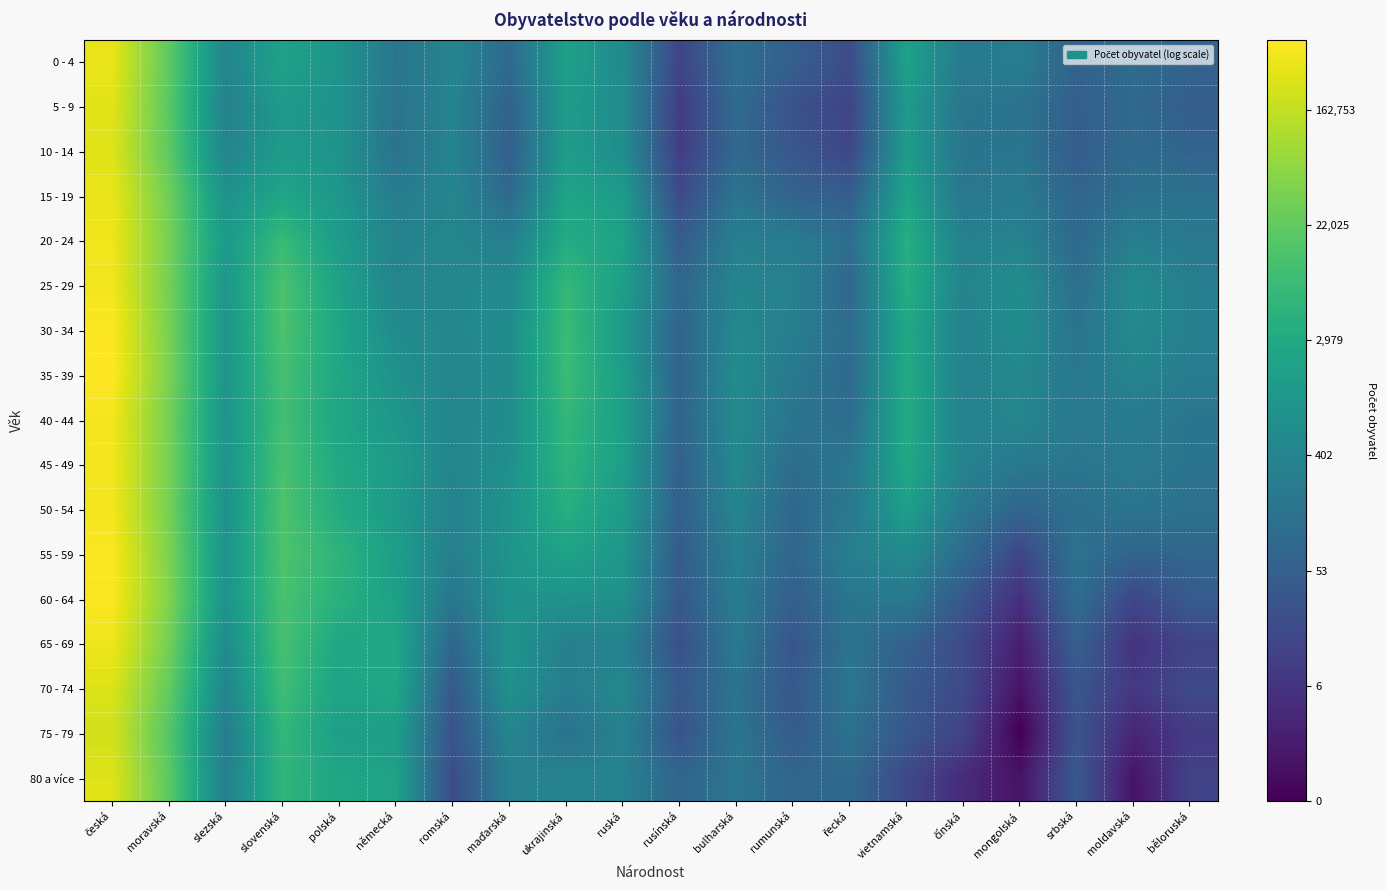

Reading right to left, list all the values displayed in this chart.

0 - 4: běloruská=4.2	moldavská=4.7	srbská=4.1	mongolská=5.7	čínská=5.4	vietnamská=7.6	řecká=3.0	rumunská=4.0	bulharská=4.8	rusínská=2.7	ruská=6.4	ukrajinská=7.5	maďarská=4.6	romská=6.0	německá=5.1	polská=6.8	slovenská=7.6	slezská=6.0	moravská=9.9	česká=12.8
5 - 9: běloruská=3.9	moldavská=4.5	srbská=4.0	mongolská=5.0	čínská=5.2	vietnamská=7.2	řecká=2.7	rumunská=3.3	bulharská=4.6	rusínská=2.3	ruská=6.4	ukrajinská=7.2	maďarská=4.1	romská=6.0	německá=5.1	polská=6.7	slovenská=7.1	slezská=5.8	moravská=9.8	česká=12.6
10 - 14: běloruská=4.2	moldavská=4.6	srbská=3.9	mongolská=5.2	čínská=5.1	vietnamská=7.3	řecká=2.8	rumunská=3.6	bulharská=4.5	rusínská=2.4	ruská=6.5	ukrajinská=7.3	maďarská=4.0	romská=6.0	německá=5.0	polská=6.8	slovenská=7.2	slezská=6.0	moravská=9.9	česká=12.6
15 - 19: běloruská=5.0	moldavská=4.9	srbská=4.3	mongolská=5.4	čínská=5.3	vietnamská=7.7	řecká=4.0	rumunská=4.2	bulharská=5.1	rusínská=3.0	ruská=7.2	ukrajinská=7.7	maďarská=4.6	romská=6.0	německá=5.5	polská=6.9	slovenská=7.8	slezská=6.7	moravská=10.3	česká=12.8
20 - 24: běloruská=5.3	moldavská=5.7	srbská=4.5	mongolská=5.9	čínská=5.8	vietnamská=8.3	řecká=4.8	rumunská=5.5	bulharská=5.7	rusínská=3.9	ruská=7.6	ukrajinská=8.1	maďarská=5.7	romská=6.1	německá=5.9	polská=7.3	slovenská=9.0	slezská=7.1	moravská=10.5	česká=12.9
25 - 29: běloruská=5.7	moldavská=6.3	srbská=4.8	mongolská=6.5	čínská=6.0	vietnamská=8.2	řecká=4.5	rumunská=5.8	bulharská=6.0	rusínská=4.4	ruská=7.4	ukrajinská=8.8	maďarská=6.3	romská=6.1	německá=6.0	polská=7.6	slovenská=9.5	slezská=7.0	moravská=10.4	česká=13.0
30 - 34: běloruská=5.7	moldavská=6.2	srbská=5.1	mongolská=6.5	čínská=5.8	vietnamská=7.9	řecká=4.6	rumunská=5.7	bulharská=6.2	rusínská=4.2	ruská=7.2	ukrajinská=9.0	maďarská=6.4	romská=6.1	německá=6.4	polská=7.8	slovenská=9.5	slezská=6.9	moravská=10.5	česká=13.2
35 - 39: běloruská=5.5	moldavská=6.0	srbská=5.2	mongolská=6.2	čínská=5.8	vietnamská=8.1	řecká=4.6	rumunská=5.3	bulharská=6.4	rusínská=4.2	ruská=7.4	ukrajinská=9.0	maďarská=6.4	romská=6.0	německá=6.7	polská=7.8	slovenská=9.3	slezská=6.9	moravská=10.6	česká=13.2
40 - 44: běloruská=5.1	moldavská=5.5	srbská=5.3	mongolská=6.1	čínská=5.8	vietnamská=8.1	řecká=4.7	rumunská=5.1	bulharská=6.3	rusínská=4.2	ruská=7.5	ukrajinská=8.8	maďarská=6.5	romská=6.0	německá=7.0	polská=7.8	slovenská=9.3	slezská=6.8	moravská=10.4	česká=13.0
45 - 49: běloruská=5.1	moldavská=5.4	srbská=5.2	mongolská=5.3	čínská=5.9	vietnamská=7.9	řecká=5.2	rumunská=4.7	bulharská=6.2	rusínská=4.0	ruská=7.4	ukrajinská=8.6	maďarská=6.6	romská=6.0	německá=7.2	polská=8.0	slovenská=9.4	slezská=6.8	moravská=10.5	česká=13.0
50 - 54: běloruská=4.9	moldavská=5.1	srbská=4.8	mongolská=4.3	čínská=5.3	vietnamská=7.4	řecká=5.3	rumunská=4.4	bulharská=6.0	rusínská=4.0	ruská=7.2	ukrajinská=8.3	maďarská=6.8	romská=5.8	německá=7.1	polská=8.1	slovenská=9.5	slezská=6.7	moravská=10.5	česká=13.0
55 - 59: běloruská=4.4	moldavská=4.2	srbská=5.0	mongolská=2.8	čínská=4.7	vietnamská=6.3	řecká=5.7	rumunská=4.3	bulharská=5.7	rusínská=3.8	ruská=7.0	ukrajinská=7.6	maďarská=6.9	romská=5.7	německá=7.4	polská=8.6	slovenská=9.5	slezská=6.8	moravská=10.6	česká=13.1
60 - 64: běloruská=3.8	moldavská=2.8	srbská=4.7	mongolská=1.8	čínská=3.6	vietnamská=5.4	řecká=5.2	rumunská=4.0	bulharská=5.5	rusínská=3.7	ruská=6.7	ukrajinská=6.8	maďarská=6.7	romská=5.2	německá=7.5	polská=8.4	slovenská=9.4	slezská=6.8	moravská=10.7	česká=13.2
65 - 69: běloruská=2.7	moldavská=1.9	srbská=4.0	mongolská=1.1	čínská=3.0	vietnamská=4.1	řecká=5.0	rumunská=3.5	bulharská=5.4	rusínská=3.2	ruská=5.8	ukrajinská=5.7	maďarská=6.8	romská=4.3	německá=7.9	polská=7.9	slovenská=9.3	slezská=6.3	moravská=10.4	česká=12.9
70 - 74: běloruská=2.9	moldavská=2.2	srbská=3.5	mongolská=0.7	čínská=3.0	vietnamská=3.7	řecká=5.2	rumunská=3.6	bulharská=5.0	rusínská=3.7	ruská=6.2	ukrajinská=5.6	maďarská=6.7	romská=3.7	německá=7.8	polská=7.6	slovenská=9.1	slezská=6.0	moravská=10.1	česká=12.5
75 - 79: běloruská=2.3	moldavská=1.4	srbská=3.5	mongolská=0.0	čínská=2.6	vietnamská=3.6	řecká=5.0	rumunská=3.8	bulharská=5.2	rusínská=3.4	ruská=5.8	ukrajinská=4.9	maďarská=6.0	romská=3.4	německá=7.3	polská=7.4	slovenská=8.7	slezská=5.6	moravská=9.7	česká=12.3
80 a více: běloruská=2.6	moldavská=0.7	srbská=3.7	mongolská=0.7	čínská=1.6	vietnamská=2.9	řecká=4.5	rumunská=4.3	bulharská=5.2	rusínská=4.3	ruská=5.8	ukrajinská=5.9	maďarská=5.7	romská=3.0	německá=7.6	polská=7.8	slovenská=8.7	slezská=5.7	moravská=9.9	česká=12.5